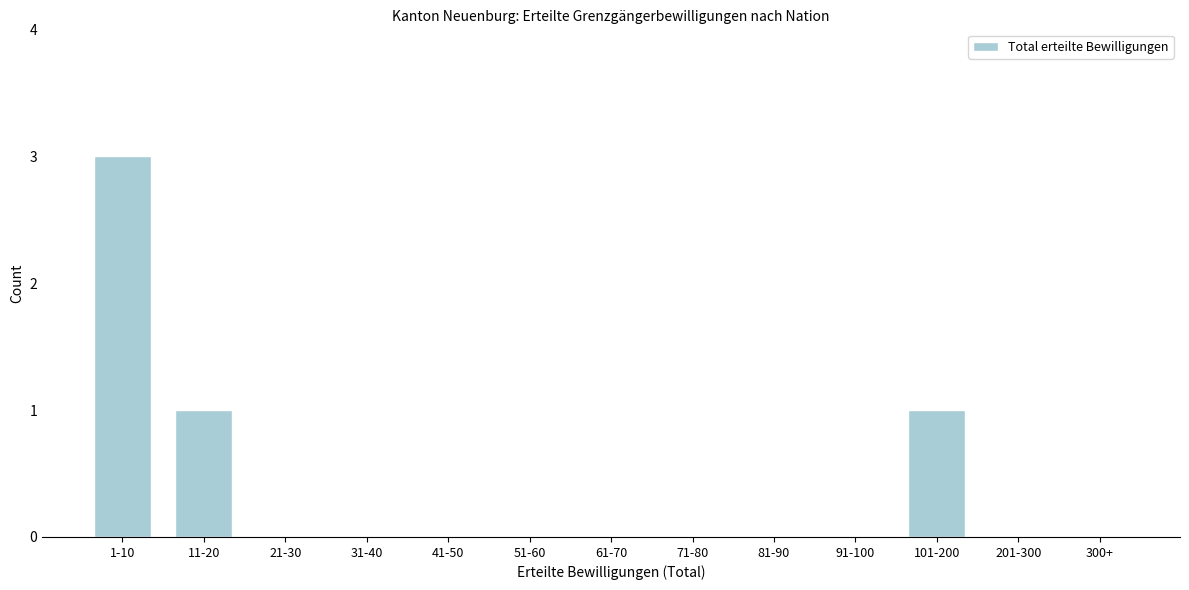

Reading left to right, what are all the values shown in this chart?

1-10=3	11-20=1	21-30=0	31-40=0	41-50=0	51-60=0	61-70=0	71-80=0	81-90=0	91-100=0	101-200=1	201-300=0	300+=0